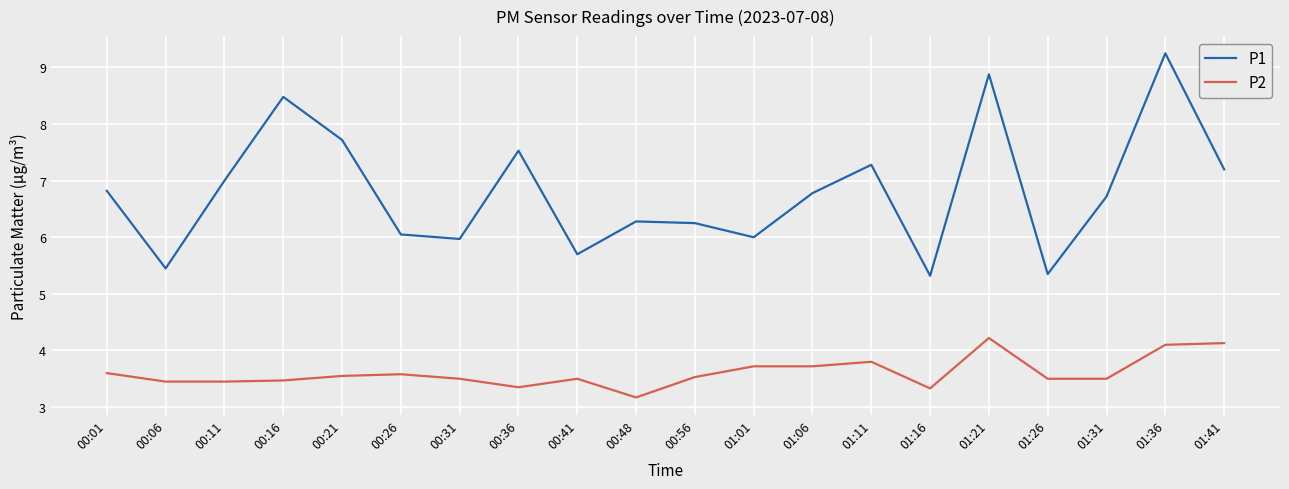

True or false: P2 and P1 cross at least once.

False